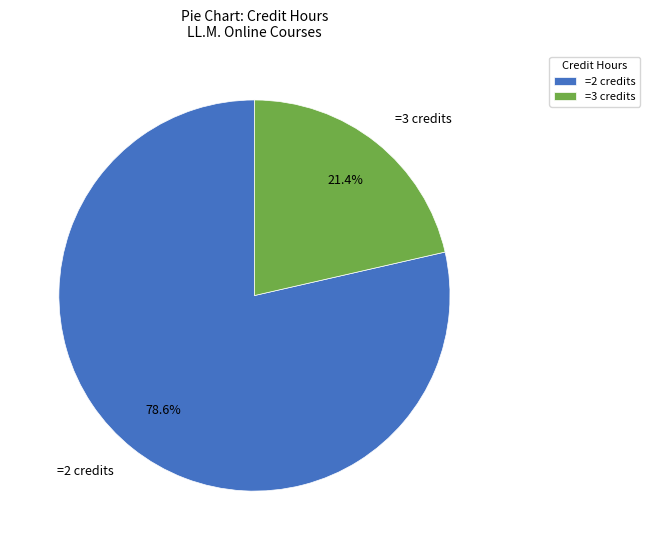

Rank the categories by value from highest to lowest.

=2 credits, =3 credits